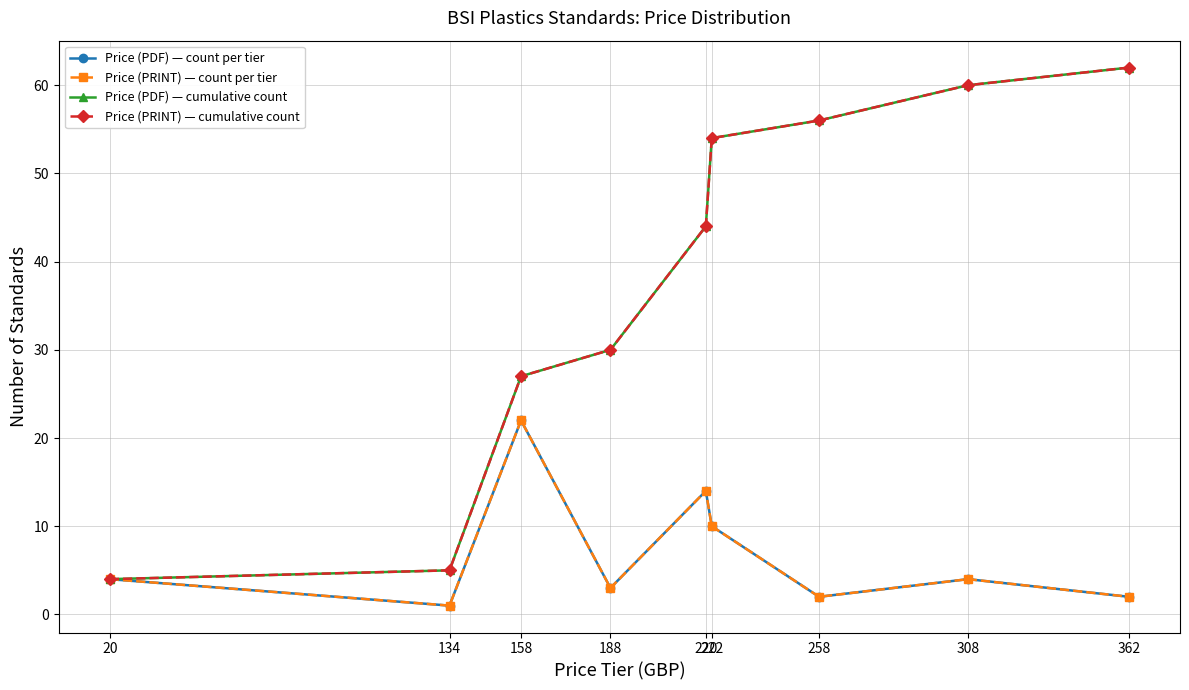

List the labels in order of Price (PDF) — cumulative count value, smallest first.

20, 134, 158, 188, 220, 222, 258, 308, 362